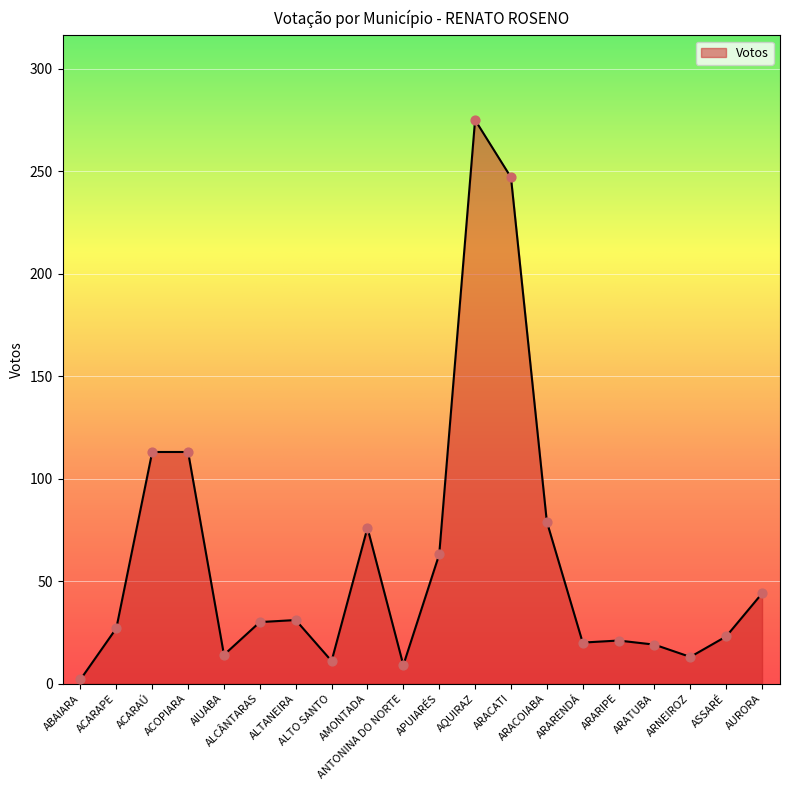

What is the change in value from ALTO SANTO to ARARIPE?

+10